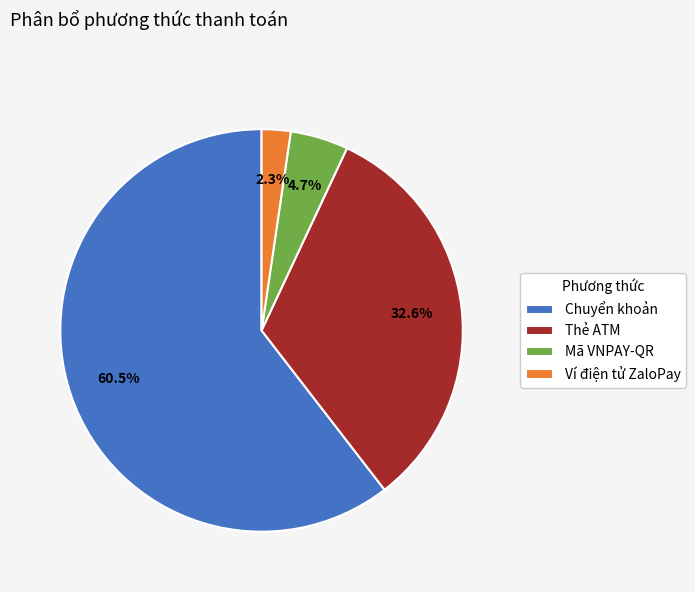

True or false: Mã VNPAY-QR accounts for 17% of the total.

False